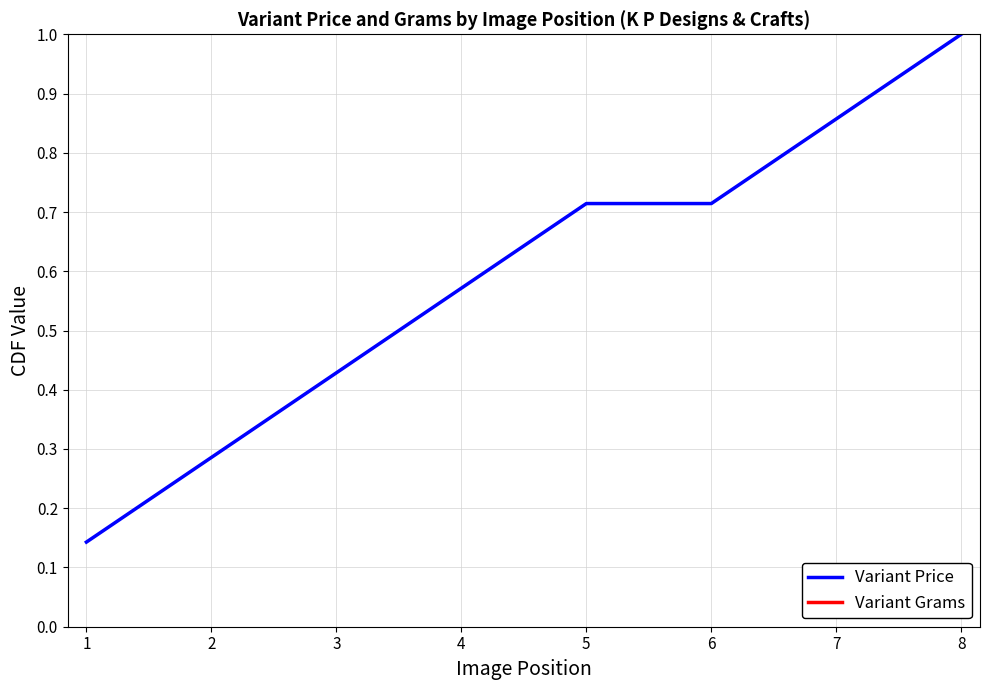

What is the highest value of the Variant Price series?

1.0